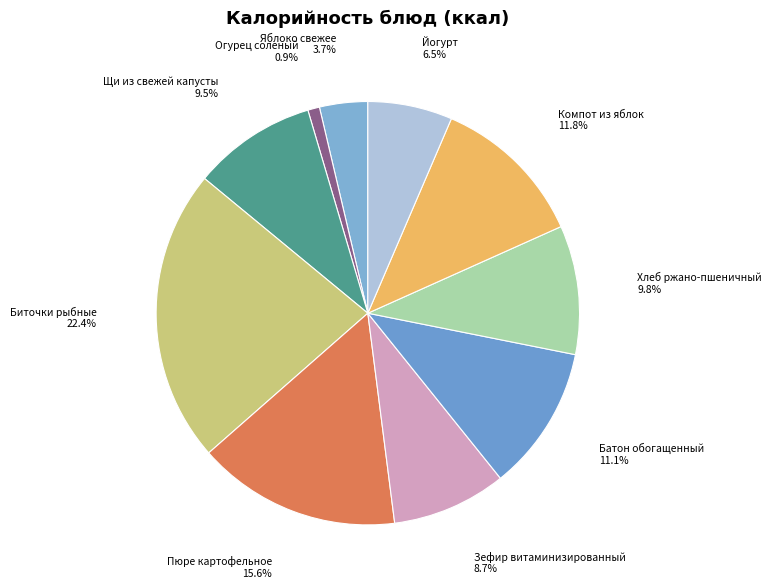

Which category has the biggest portion of the pie?

Биточки рыбные